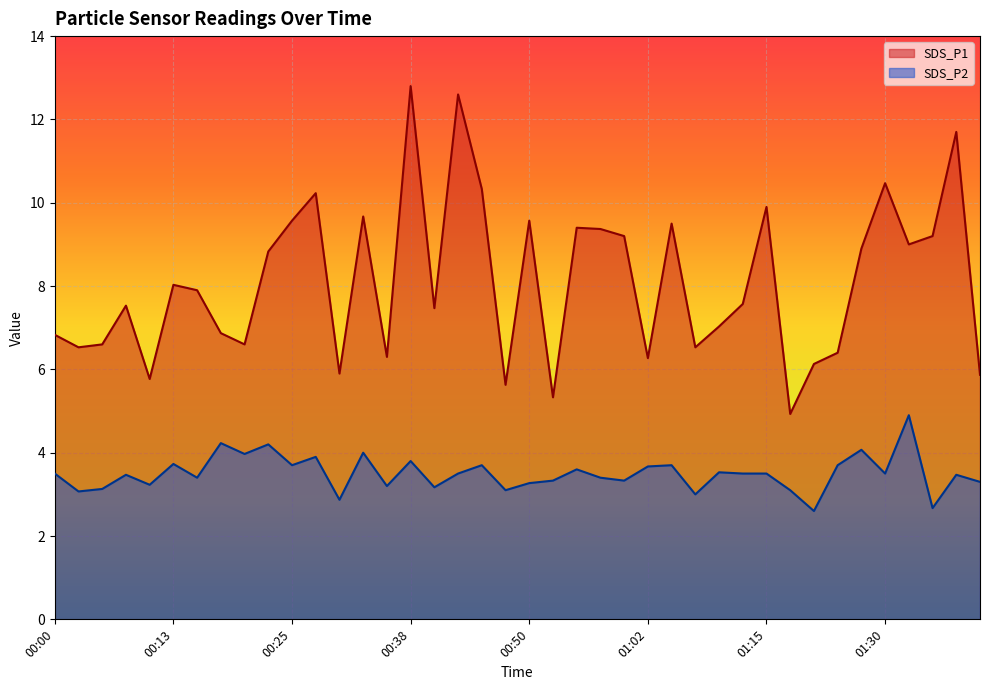

How many interior local peaks does the SDS_P1 series have?

12